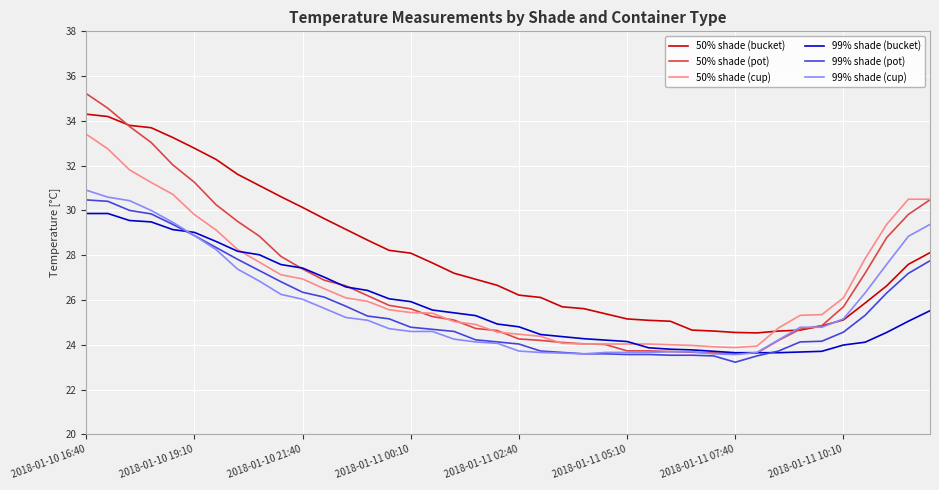

What is the maximum value shown in the chart?

35.2